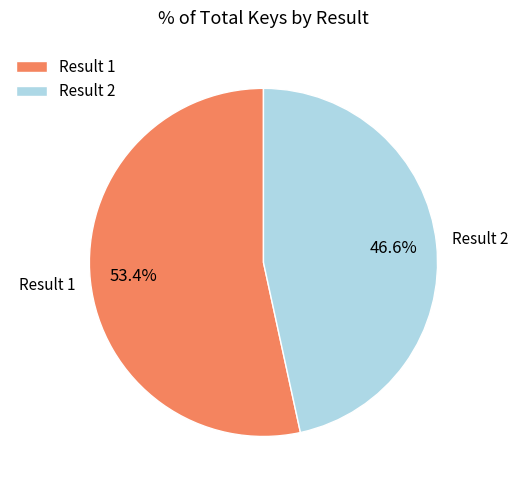

Rank the categories by value from lowest to highest.

Result 2, Result 1